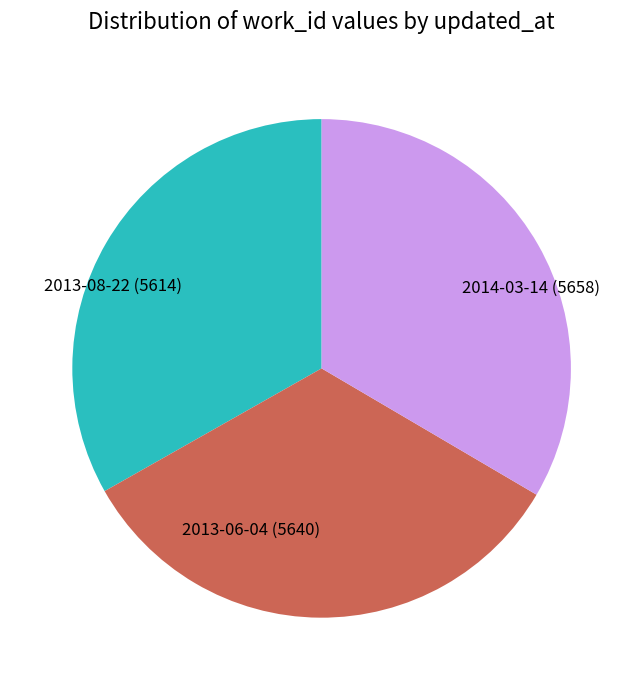

The 2013-08-22 slice represents 33% of the pie. True or false?

True